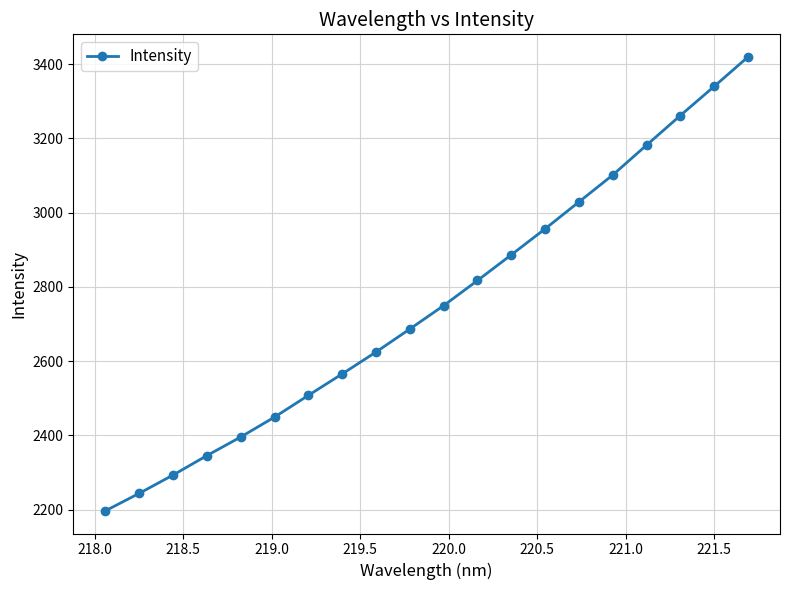

What is the value of the 10th point from the left?

2686.6